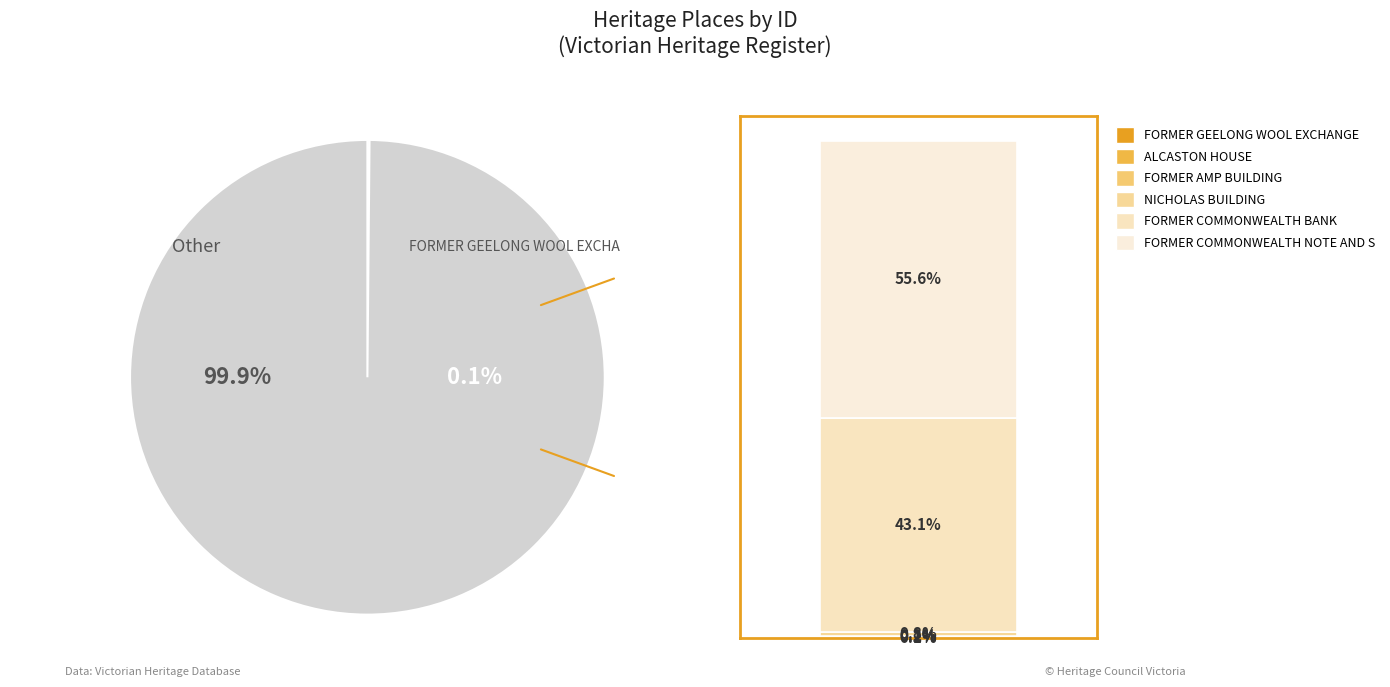

Is there any slice that represents more than half of the pie?

Yes